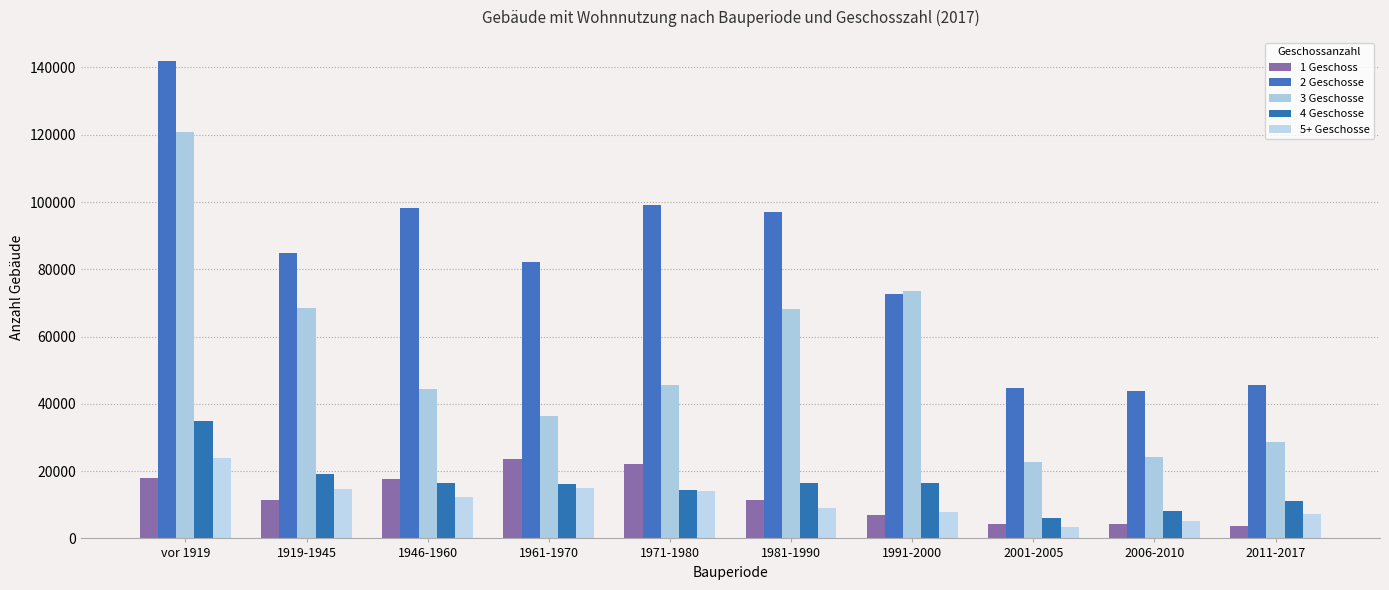

The value of 5+ Geschosse at 1919-1945 is 14663. True or false?

True